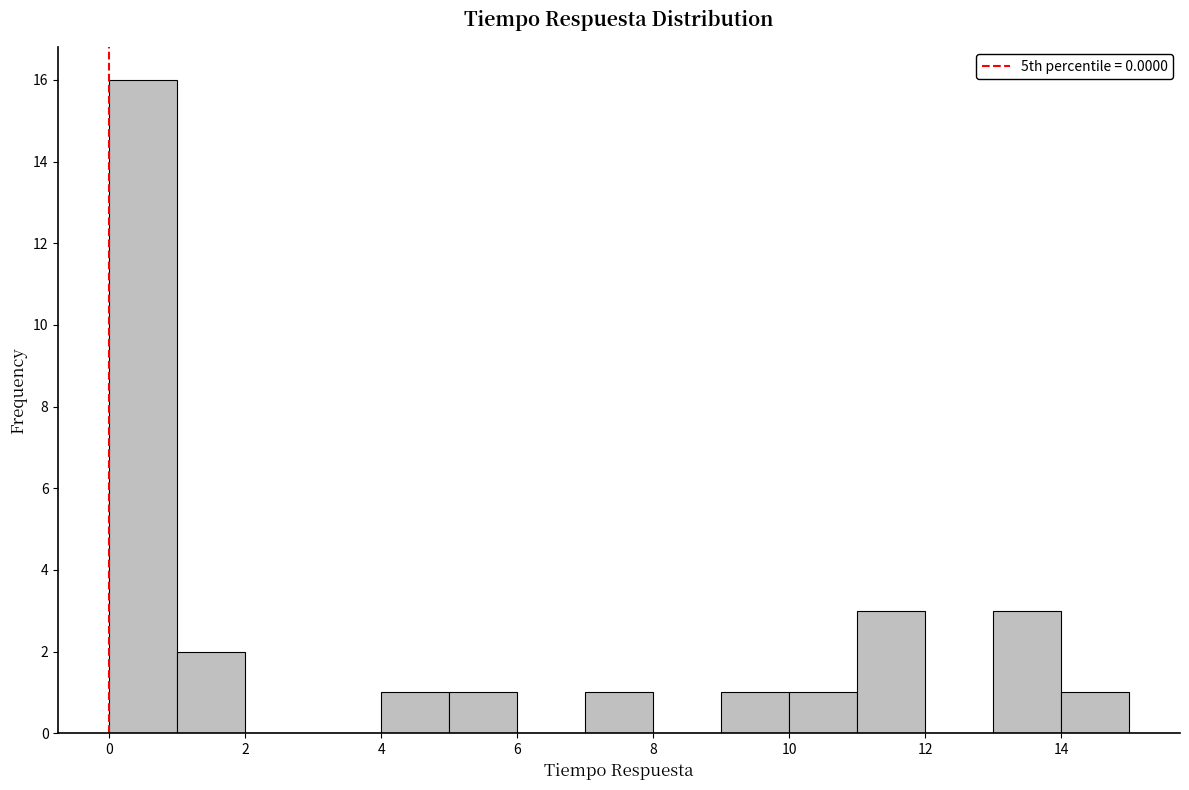

Reading left to right, list every bar in this chart as the range it spans on the x-axis followed by its height. The values are not printed on the chart, so give them approximately, as read against the axis.

0 to 1: 16
1 to 2: 2
2 to 3: 0
3 to 4: 0
4 to 5: 1
5 to 6: 1
6 to 7: 0
7 to 8: 1
8 to 9: 0
9 to 10: 1
10 to 11: 1
11 to 12: 3
12 to 13: 0
13 to 14: 3
14 to 15: 1